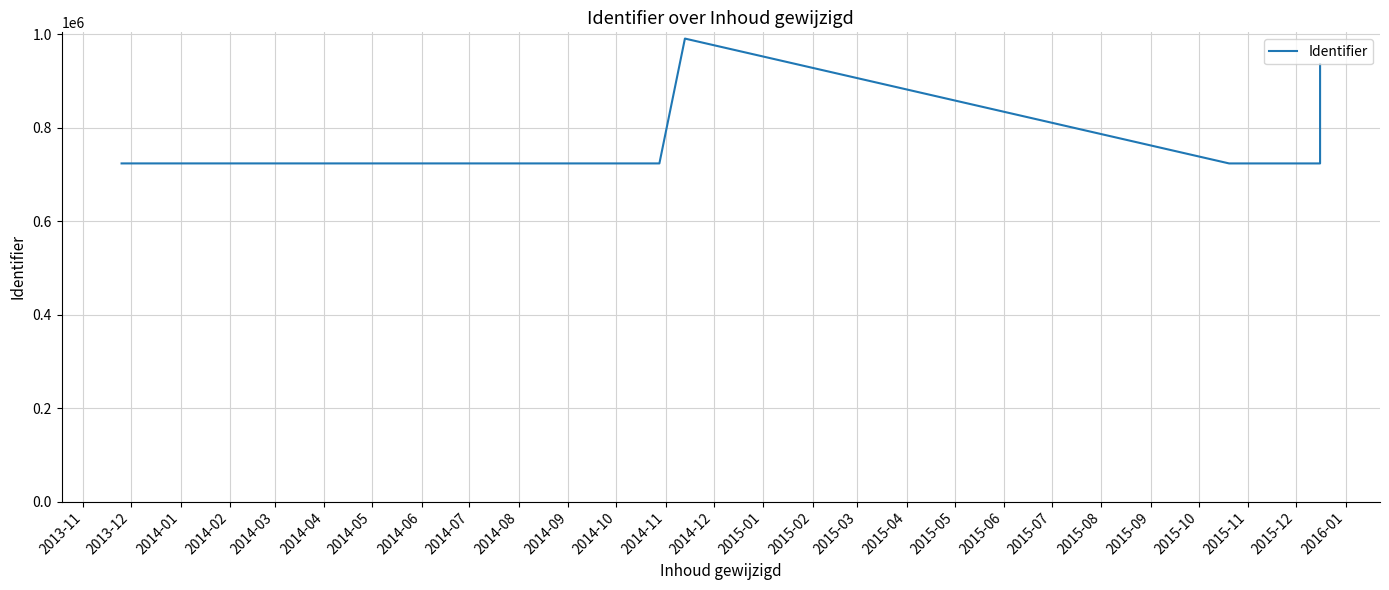

How many series are shown in this chart?

1